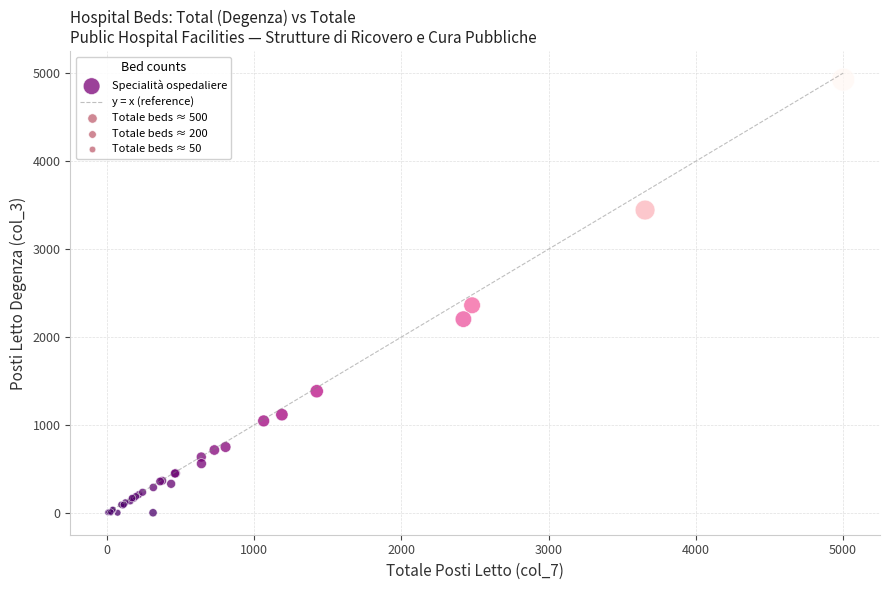

What Y value in the scatter plot is closest to 2464?

2361